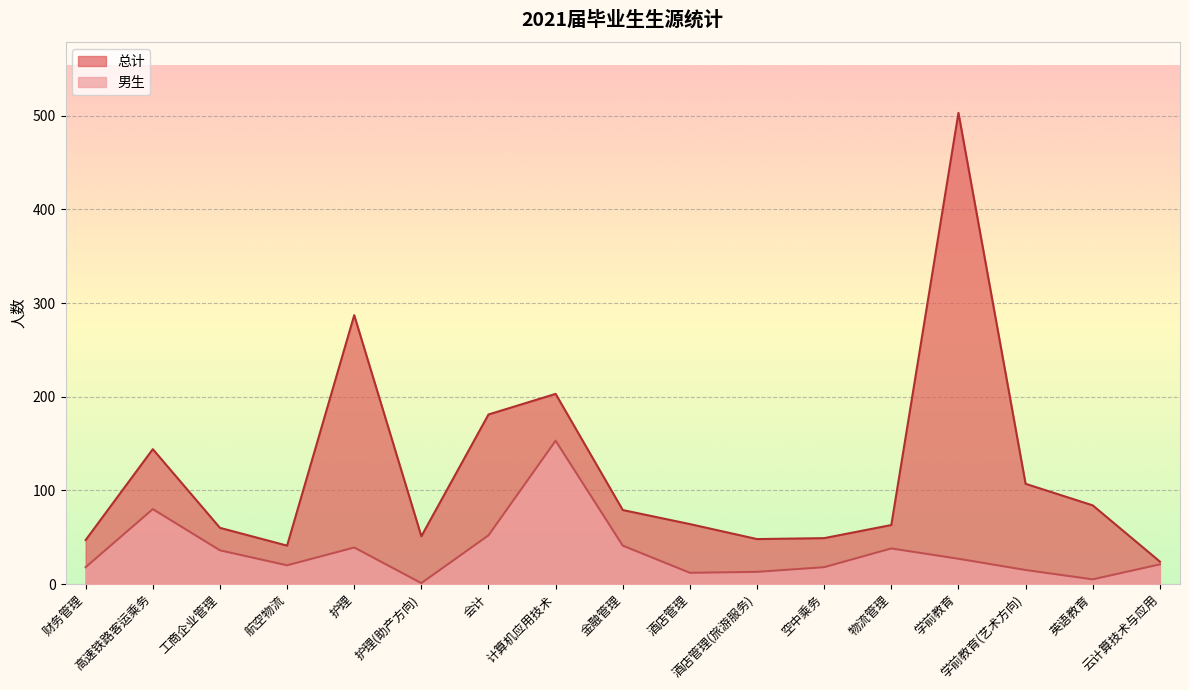

What is the difference between the maximum and second lowest values in the 男生 series?

148